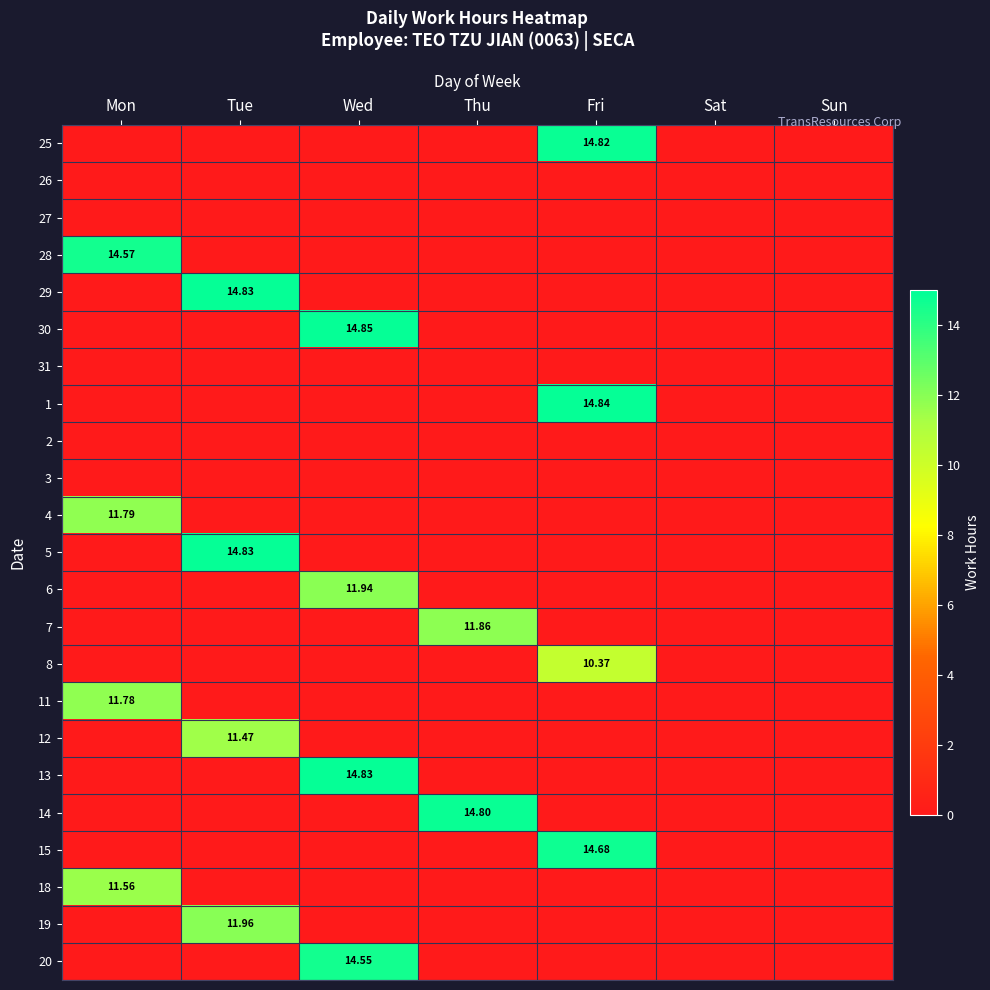

The value of 13 at Sun is -9.2. True or false?

False